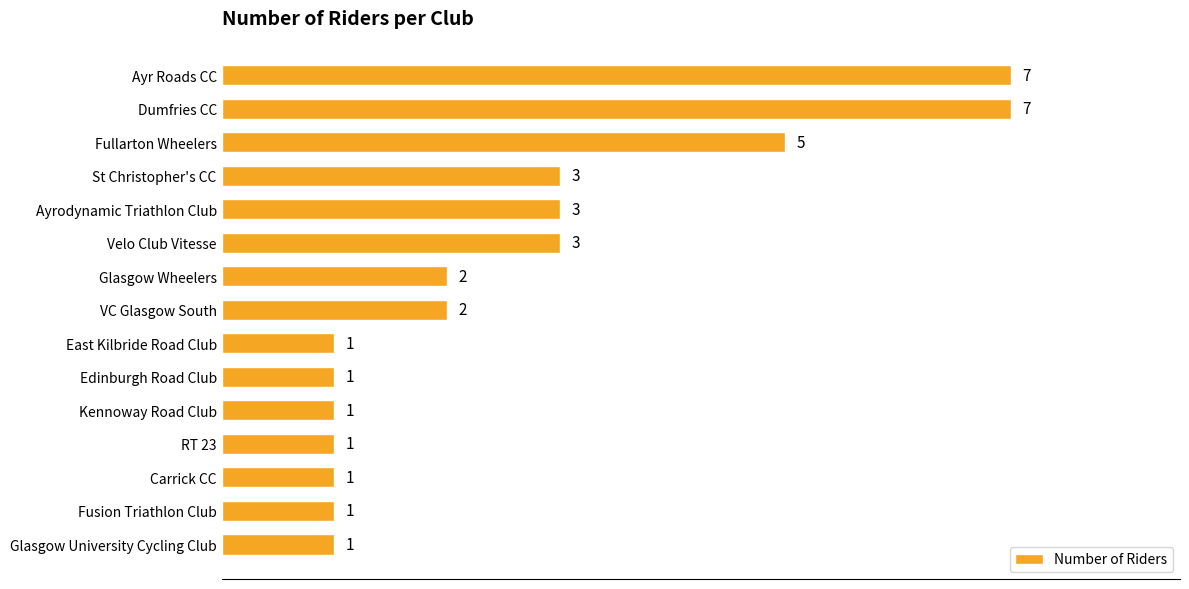

The chart shows a value of 5 at Dumfries CC. True or false?

False